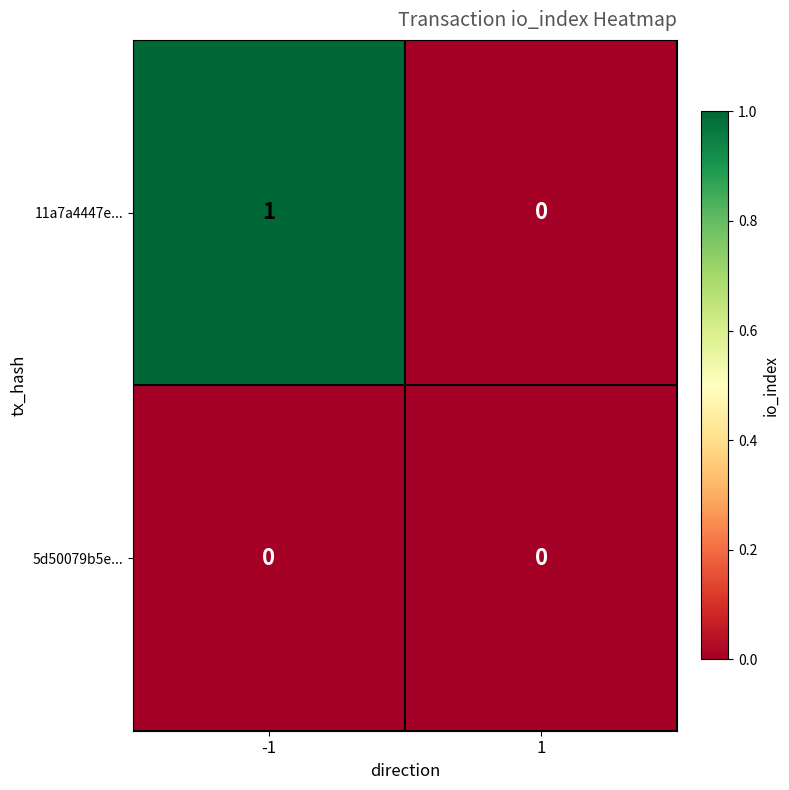

The 11a7a4447e... series shows 1 at -1. True or false?

True